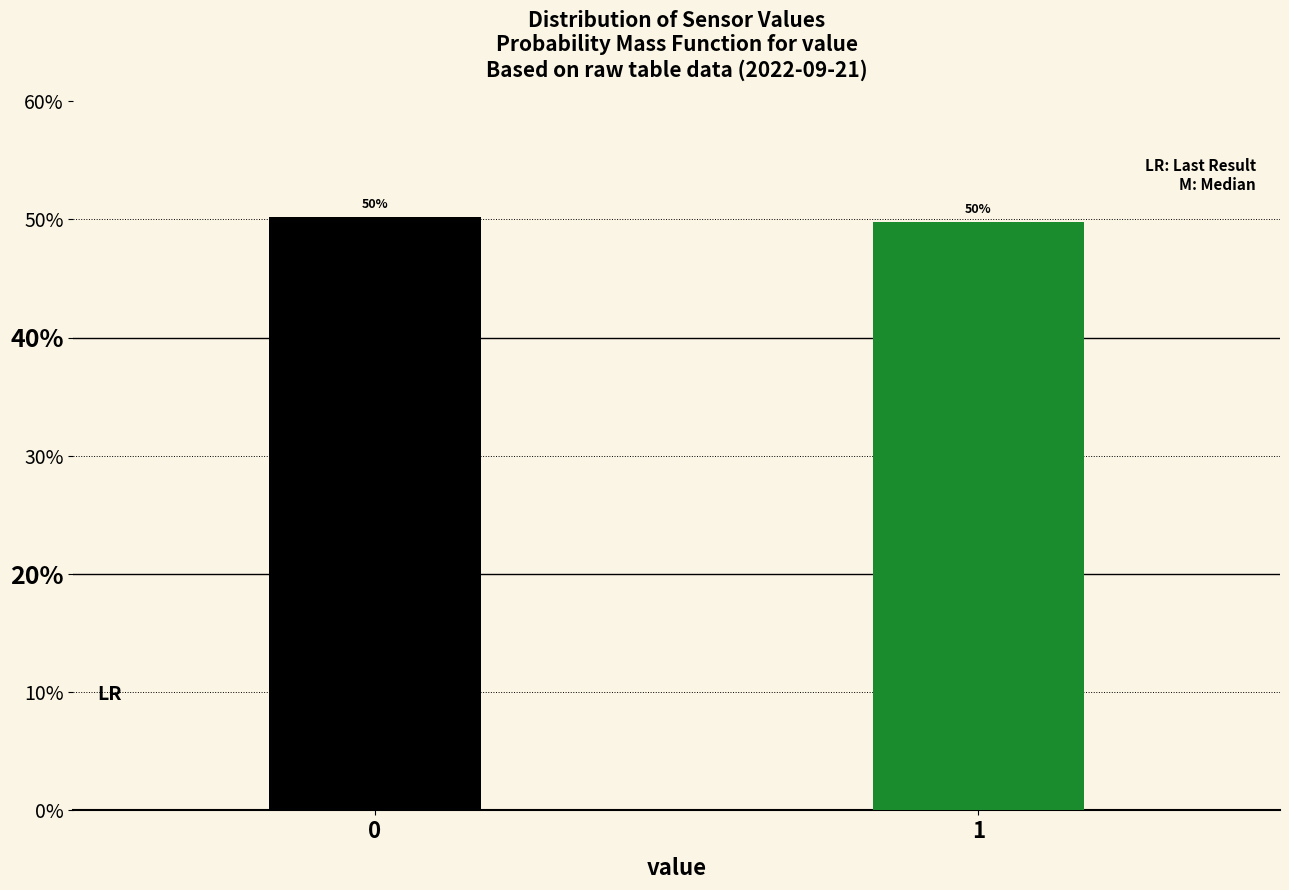

What is the value of the 2nd bar from the left?

49.8